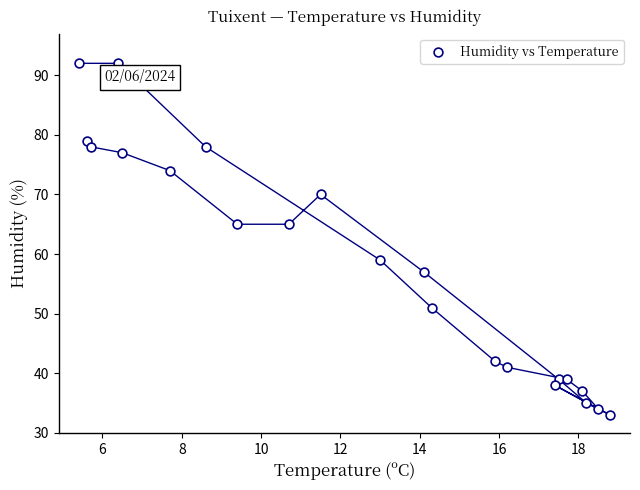

What is the range of Y values (max minus min)?

59